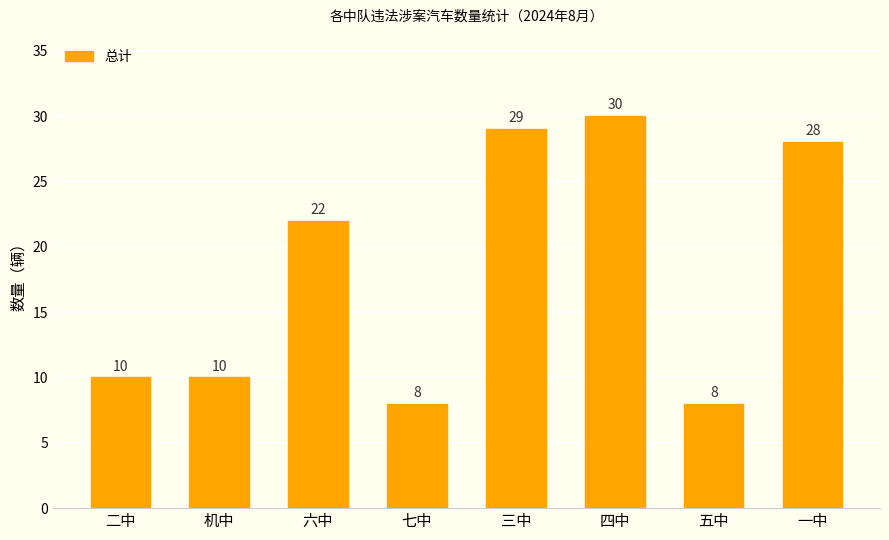

How many data points does each series have?

8